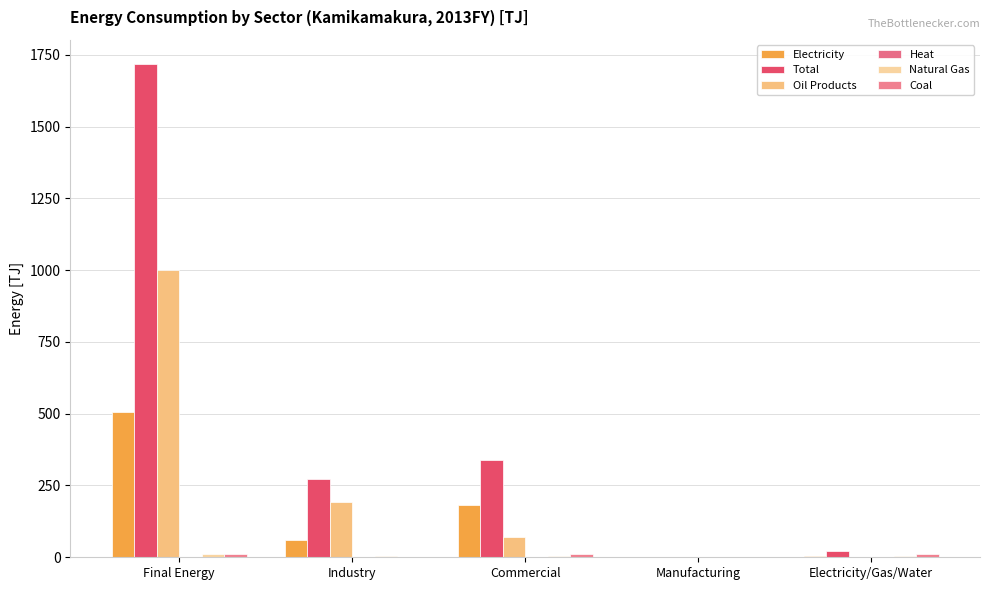

At Commercial, list the series in order from largest to smallest.

Total, Electricity, Oil Products, Coal, Natural Gas, Heat